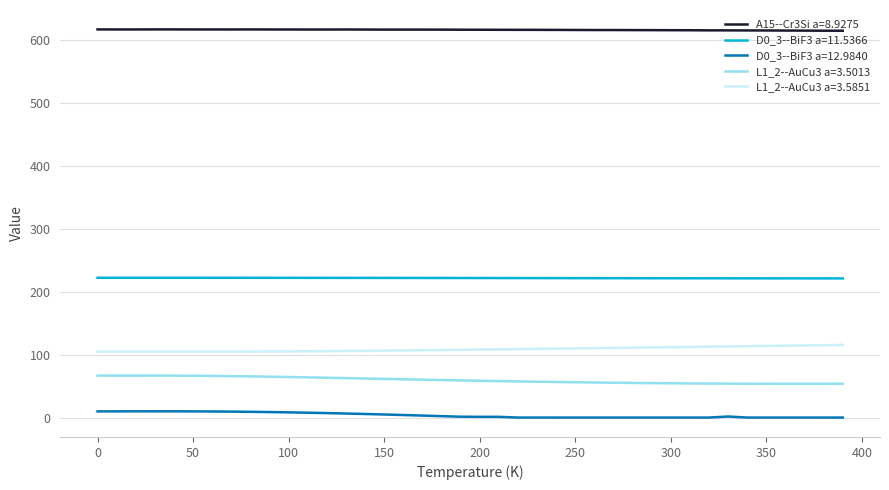

True or false: L1_2--AuCu3 a=3.5013 and A15--Cr3Si a=8.9275 cross at least once.

False